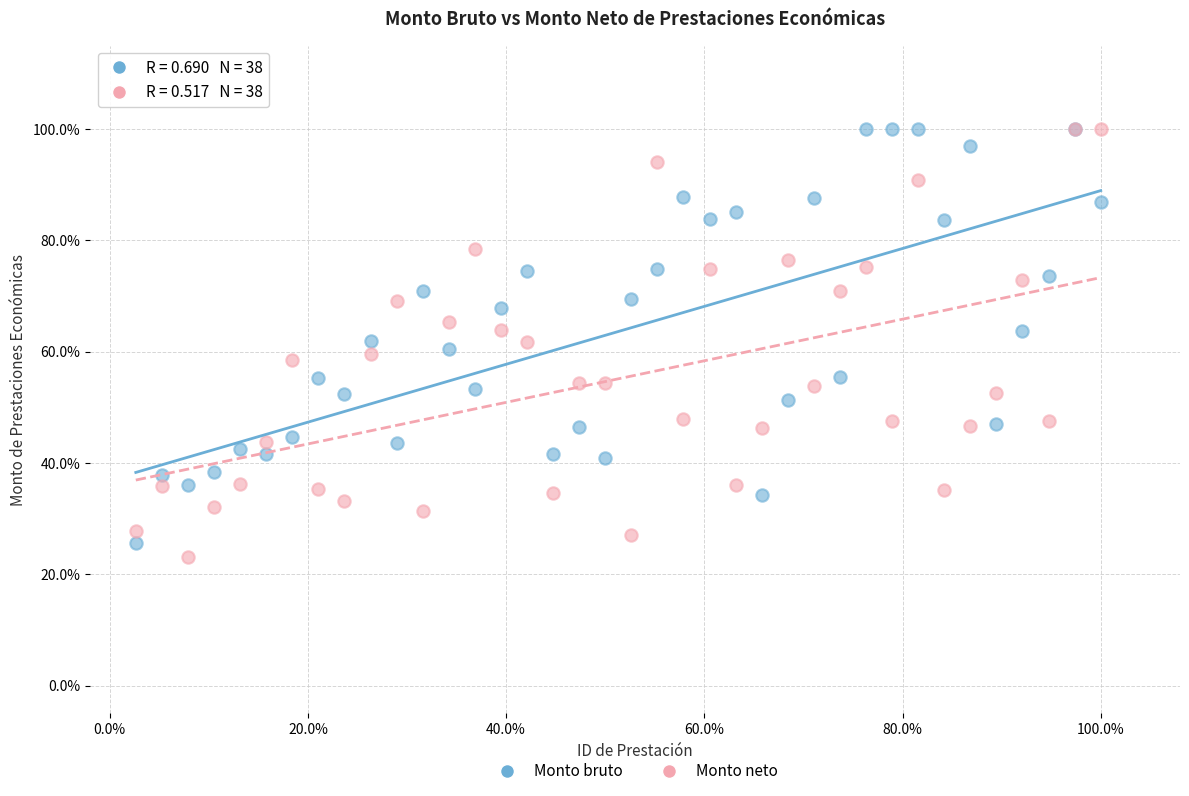

What are all the series names shown in the legend?

Monto bruto, Monto neto